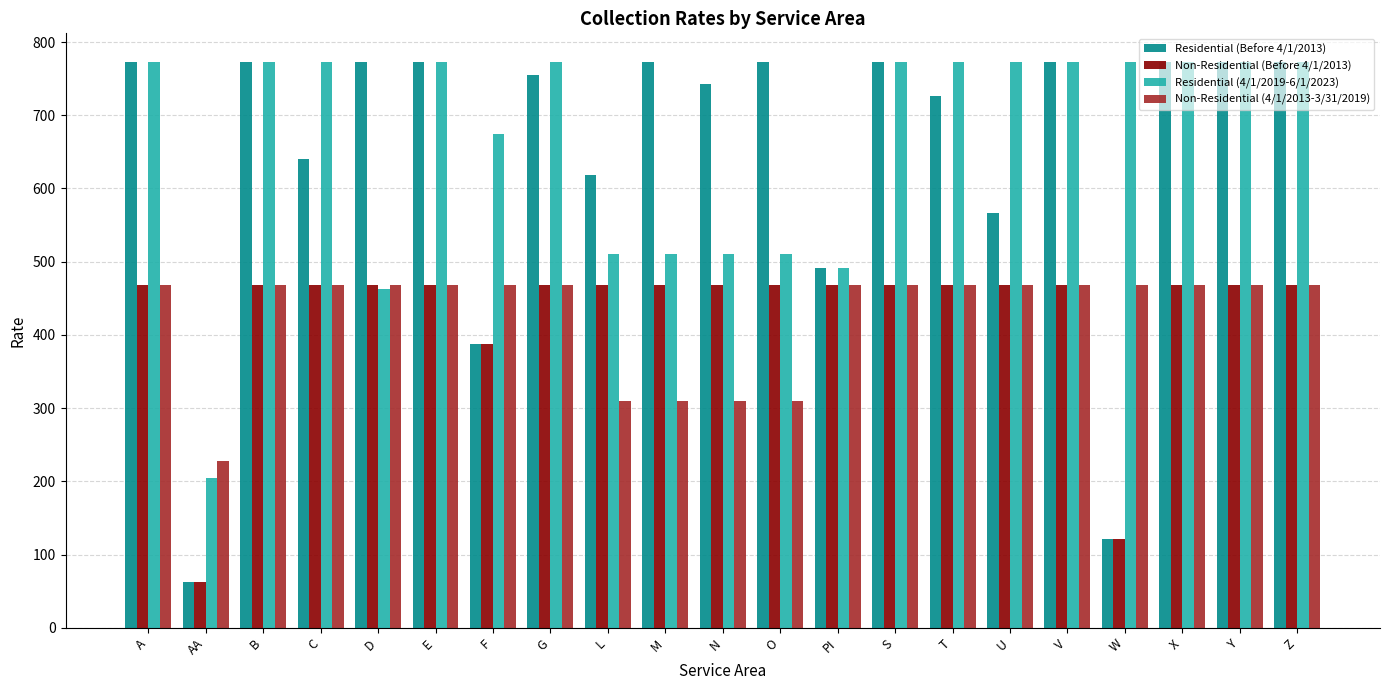

What is the greatest value displayed?

773.2